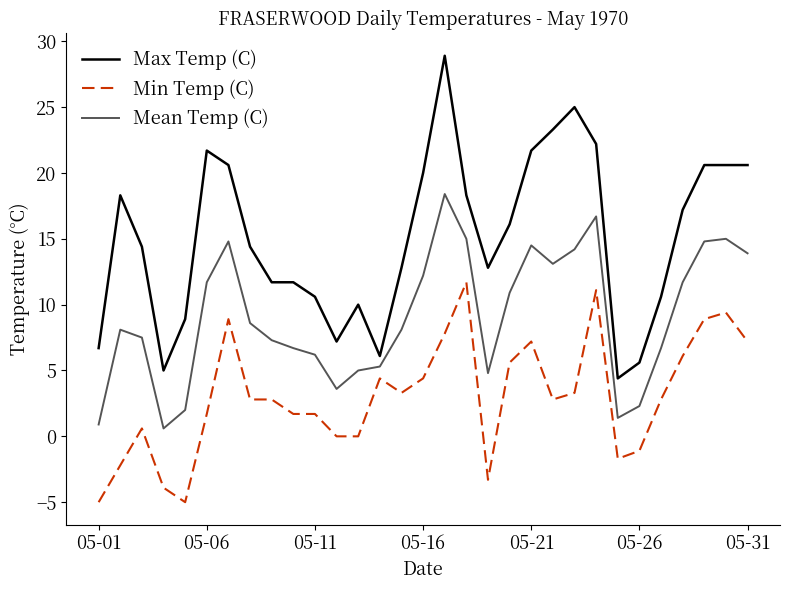

At how many categories does at least one series exceed 3?

31